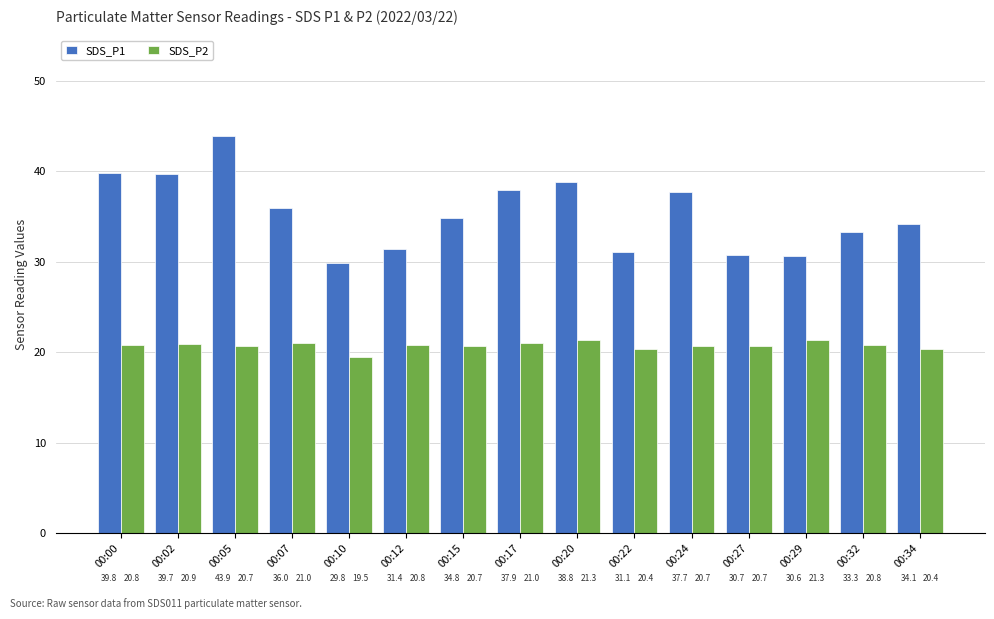

What is the value of the SDS_P1 bar at the 3rd from the left?

43.9